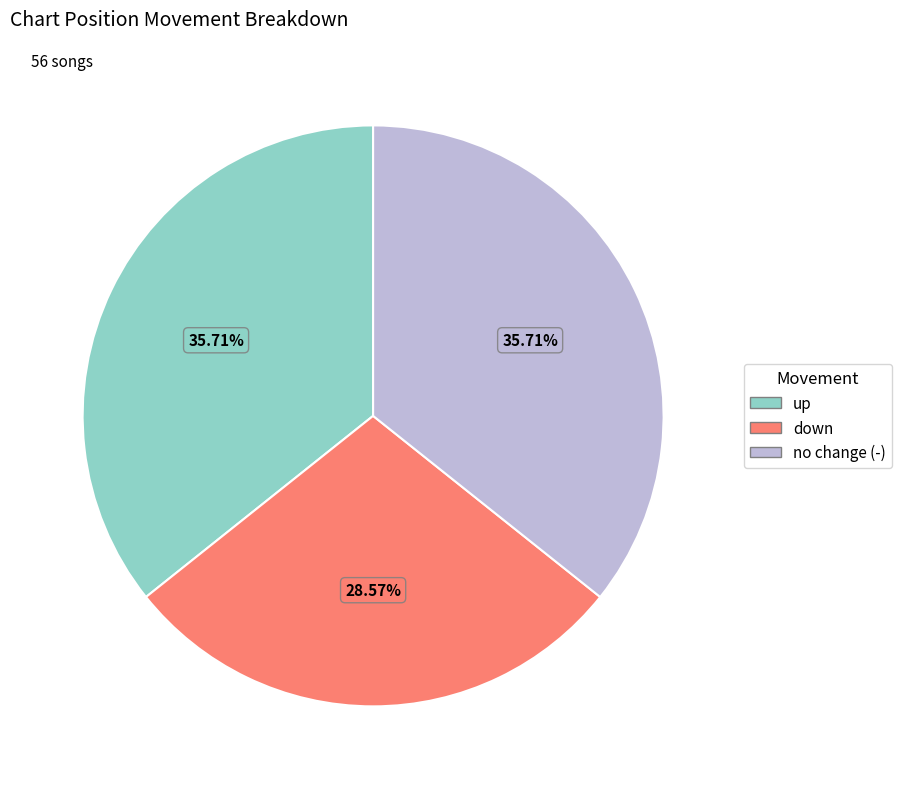

Is there a majority slice in this chart?

No